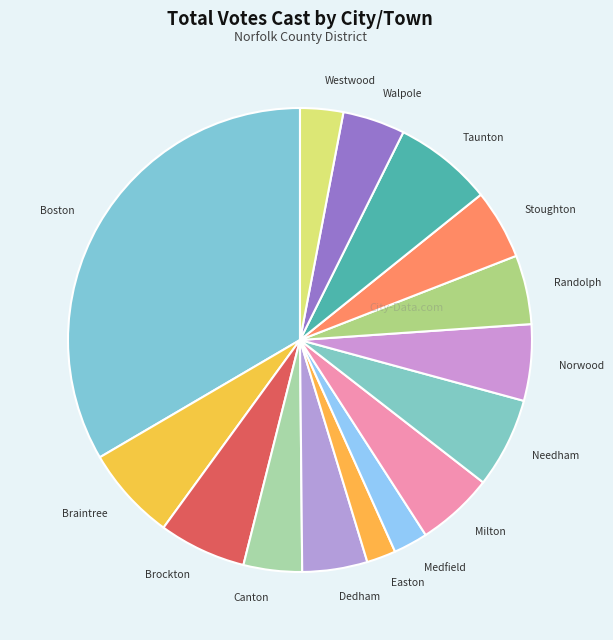

Which category has the biggest portion of the pie?

Boston